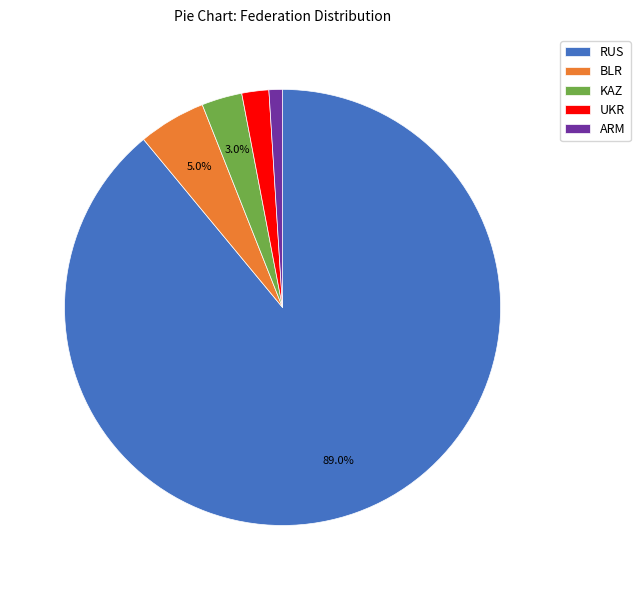

Approximately how many times larger is the value at BLR compared to ARM?

5.0